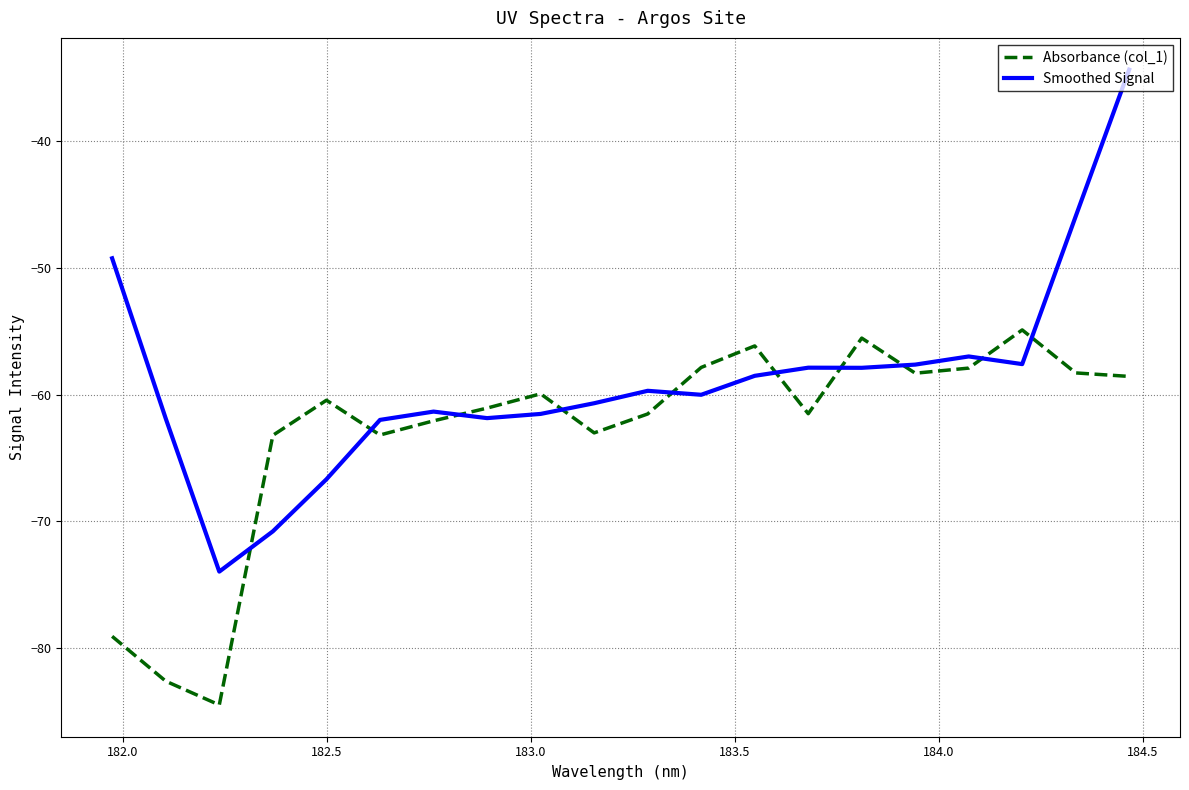

Which series has the largest total across all categories?

Smoothed Signal